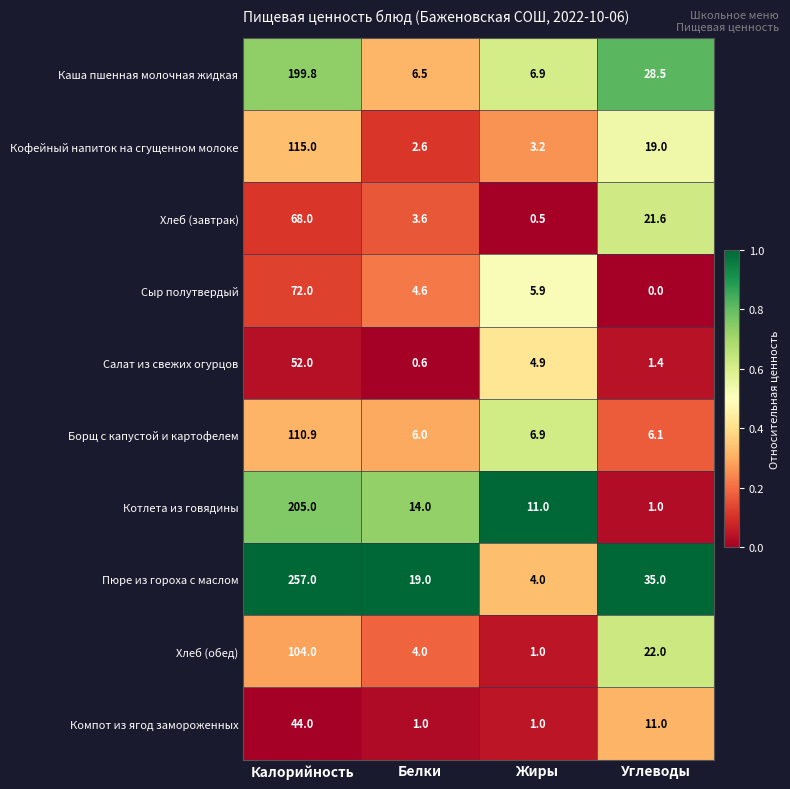

At which category is the sum across all series the highest?

Калорийность